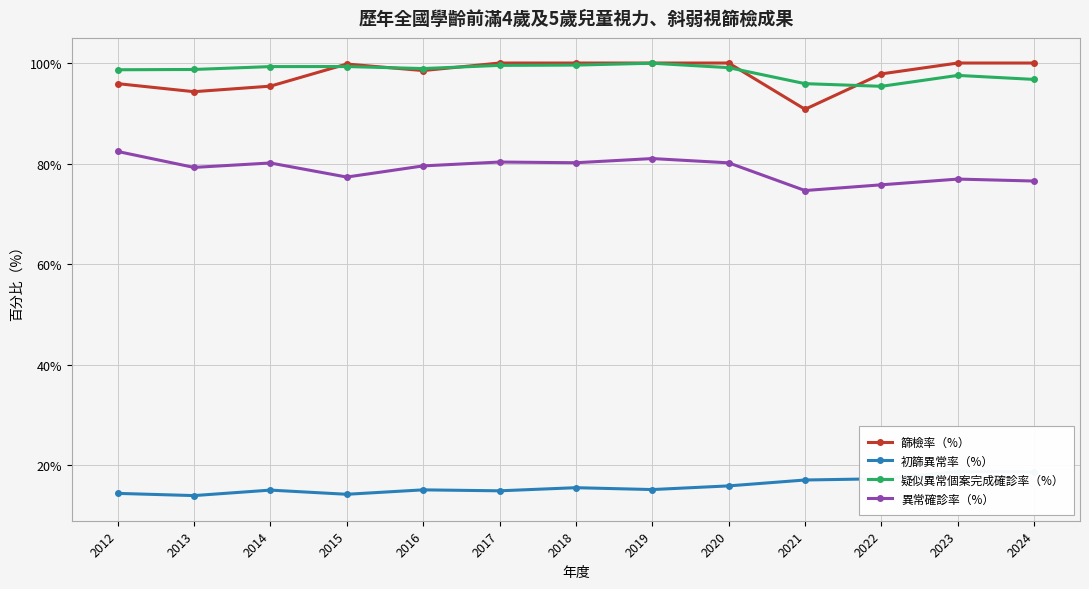

Reading left to right, transcribe all the data shown in this chart.

篩檢率（%）: 2012=95.9	2013=94.3	2014=95.4	2015=99.8	2016=98.5	2017=100.0	2018=100.0	2019=100.0	2020=100.0	2021=90.8	2022=97.8	2023=100.0	2024=100.0
初篩異常率（%）: 2012=14.4	2013=14.0	2014=15.1	2015=14.2	2016=15.1	2017=14.9	2018=15.5	2019=15.2	2020=15.9	2021=17.1	2022=17.3	2023=18.7	2024=18.7
疑似異常個案完成確診率（%）: 2012=98.7	2013=98.7	2014=99.3	2015=99.3	2016=98.9	2017=99.5	2018=99.6	2019=100.0	2020=99.1	2021=95.9	2022=95.4	2023=97.5	2024=96.7
異常確診率（%）: 2012=82.4	2013=79.2	2014=80.1	2015=77.3	2016=79.5	2017=80.3	2018=80.2	2019=81.0	2020=80.2	2021=74.6	2022=75.8	2023=76.9	2024=76.5